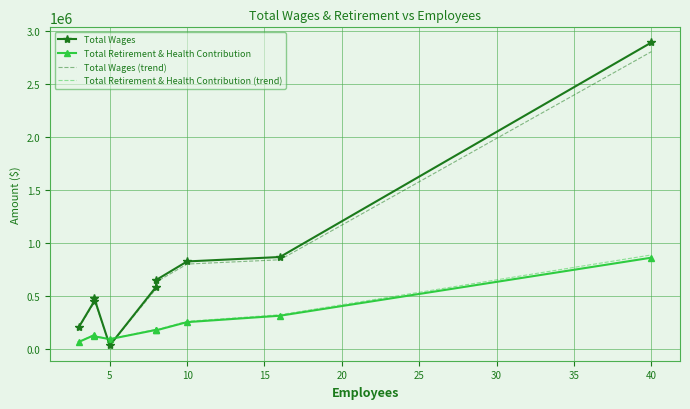

Rank the series at 20 from highest to lowest value.

Total Wages, Total Wages (trend), Total Retirement & Health Contribution (trend), Total Retirement & Health Contribution